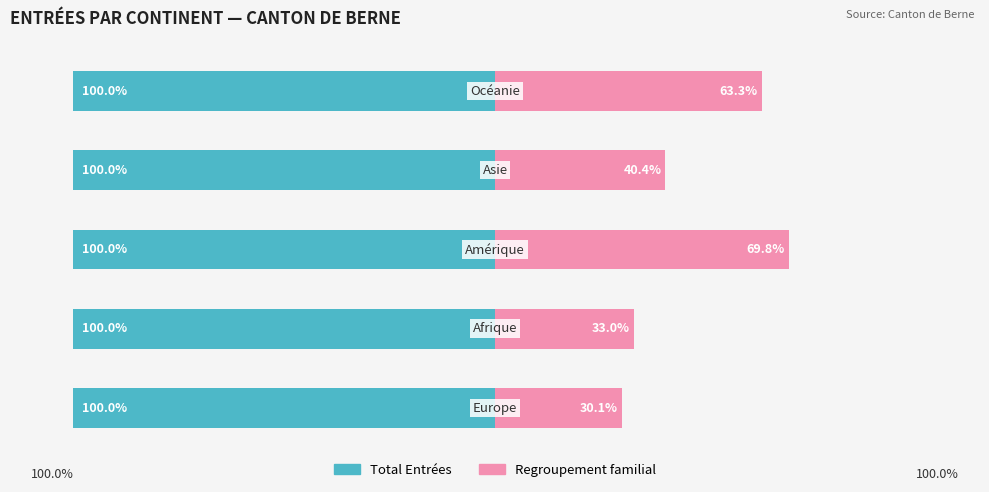

Are the bars horizontal?

Yes